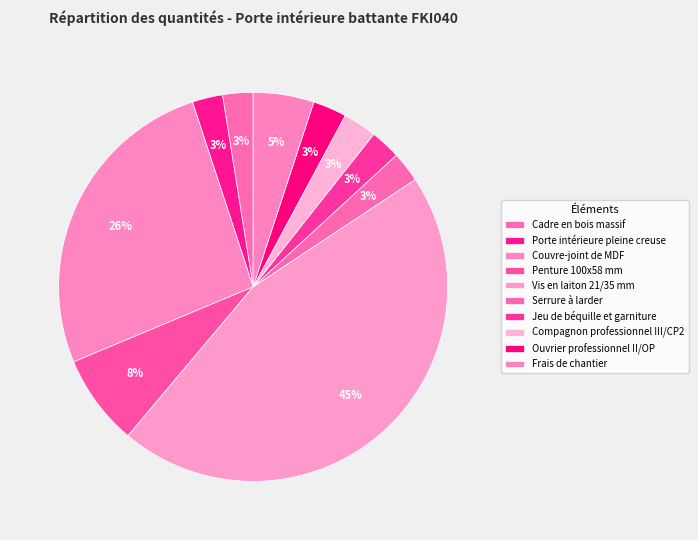

Which category has the smallest portion of the pie?

Cadre en bois massif